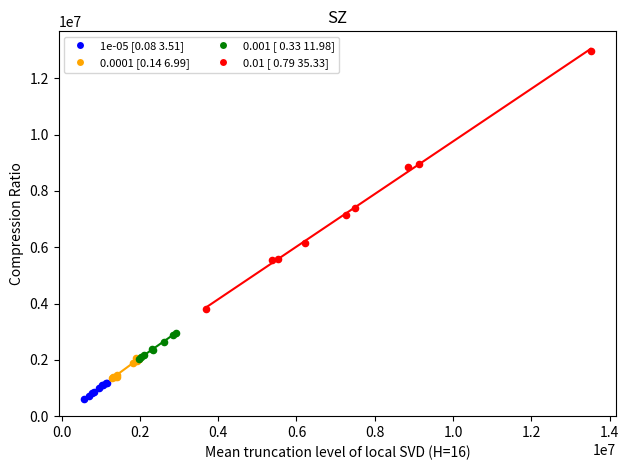

Which series has the widest spread of Y values?

0.01 [ 0.79 35.33]